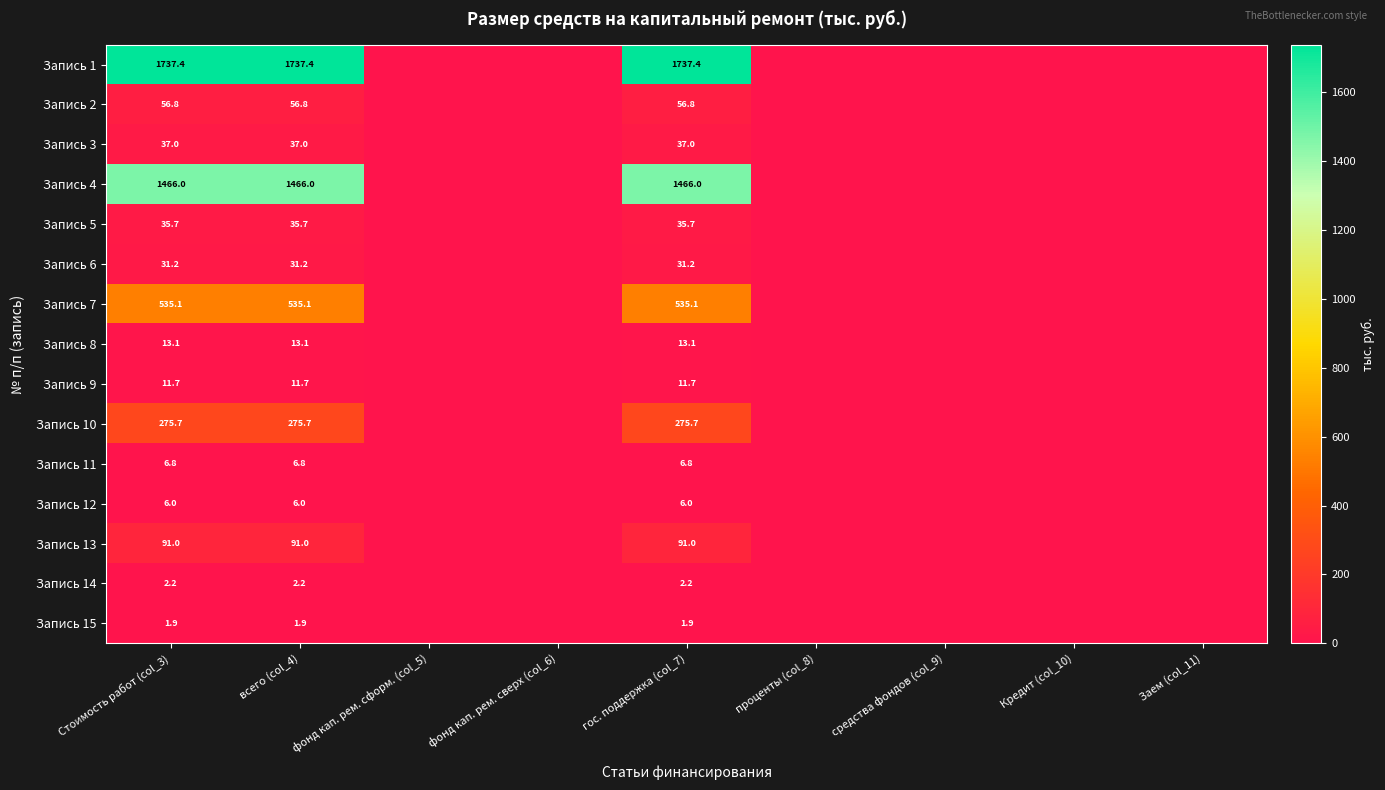

Is it true that Запись 5 equals 35.7 at гос. поддержка (col_7)?

True